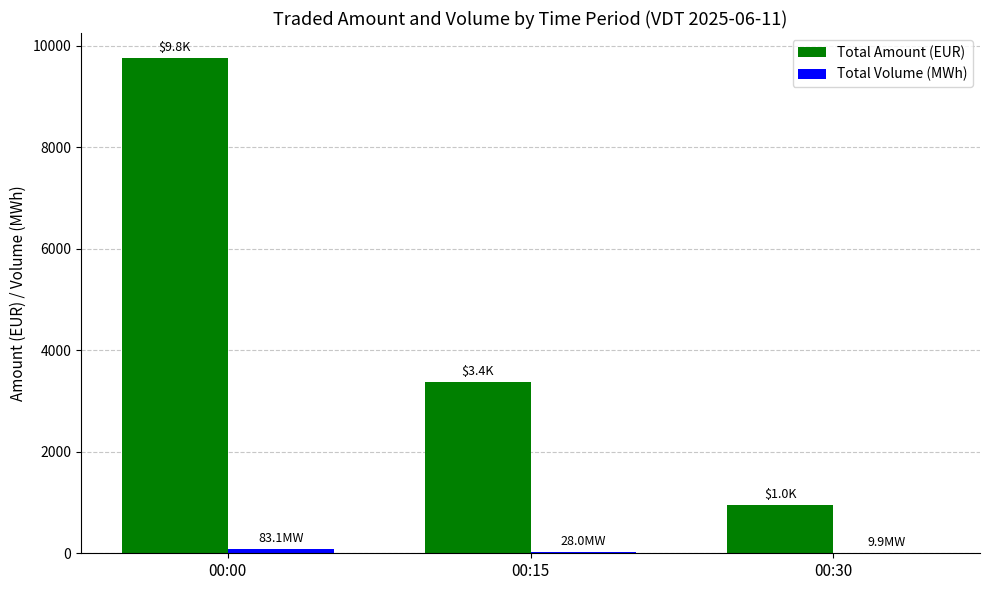

Which series has the largest range (max minus min)?

Total Amount (EUR)